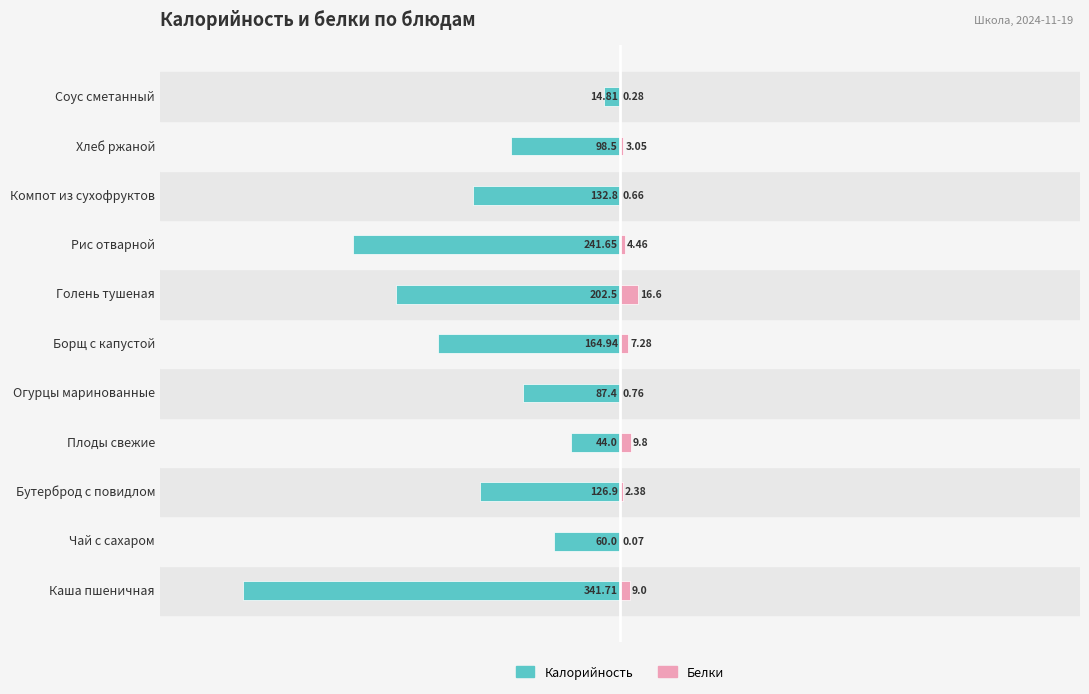

What is the difference between the second highest and second lowest values in the Калорийность series?

197.7